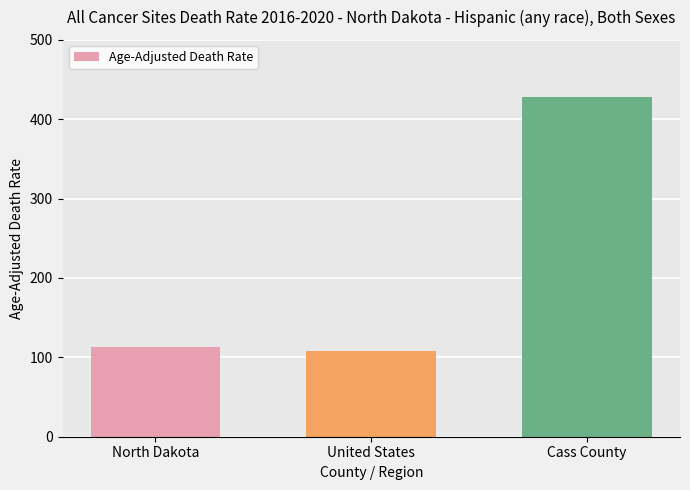

Reading left to right, what are all the values shown in this chart?

113.3	108.2	428.2